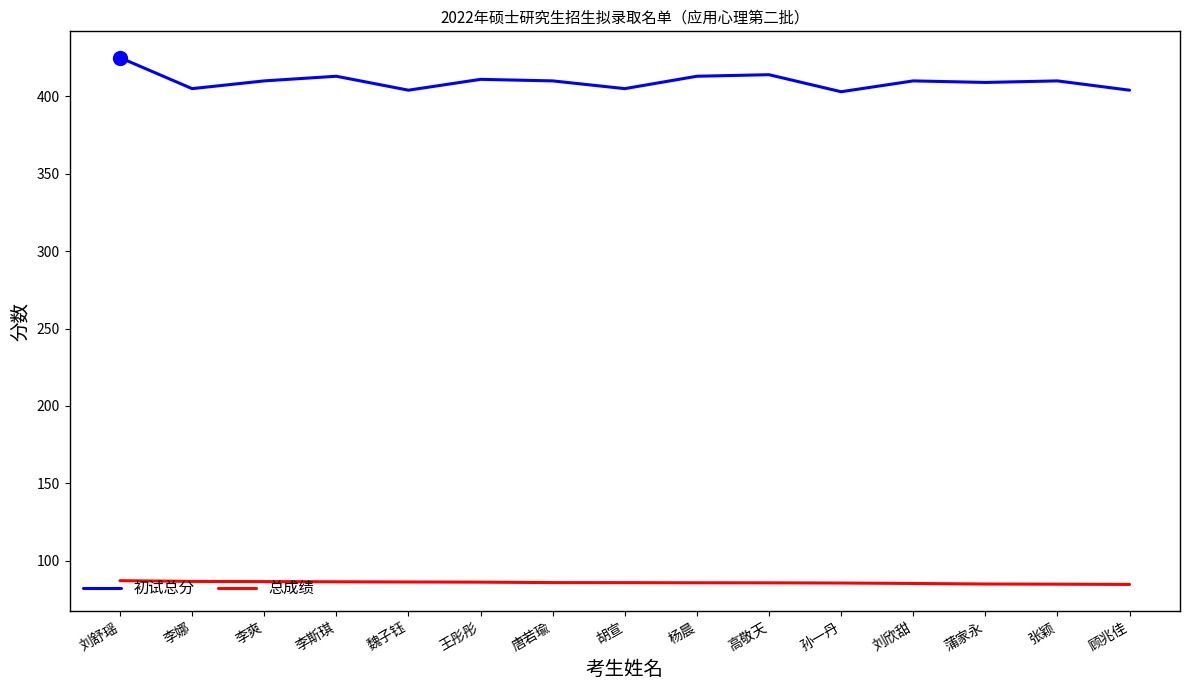

What is the sum of the 总成绩 values at 胡宣 and 魏子钰?

172.2